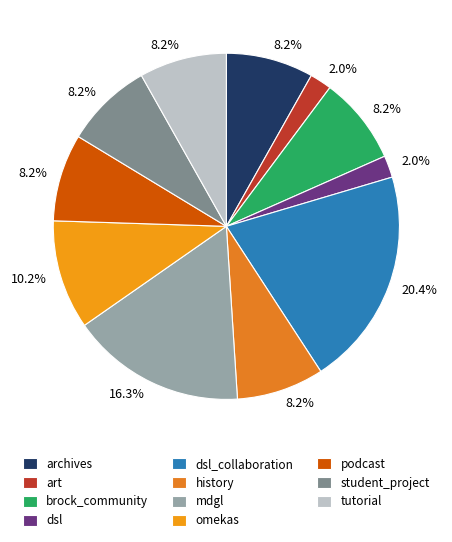

The mdgl slice represents 16% of the pie. True or false?

True